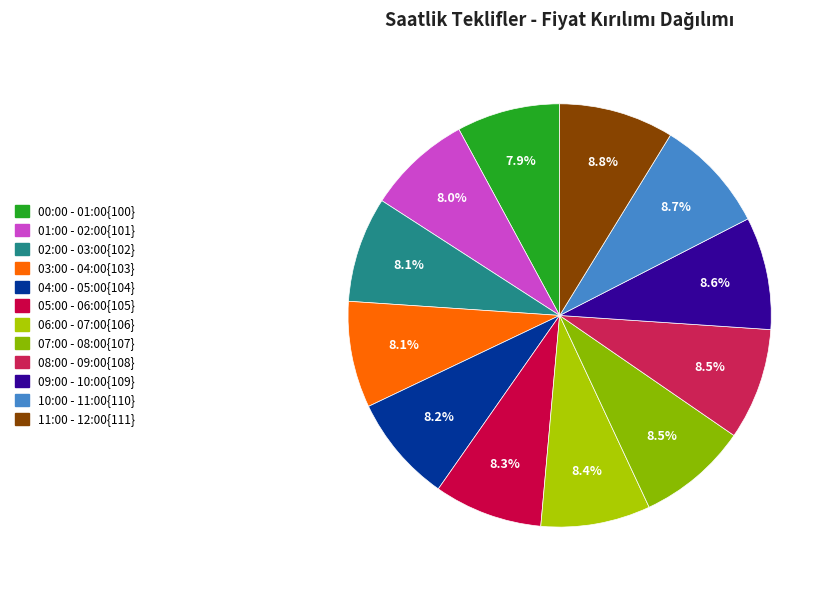

Count the number of slices in the pie.

12